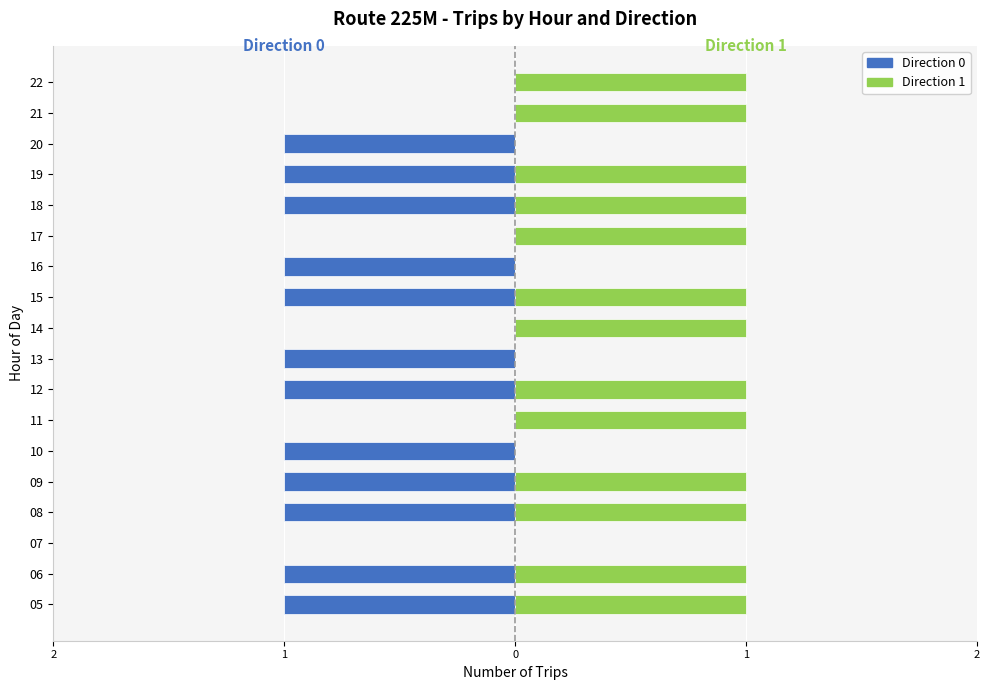

Is the value of Direction 0 at 09 greater than the value of Direction 1 at 09?

No